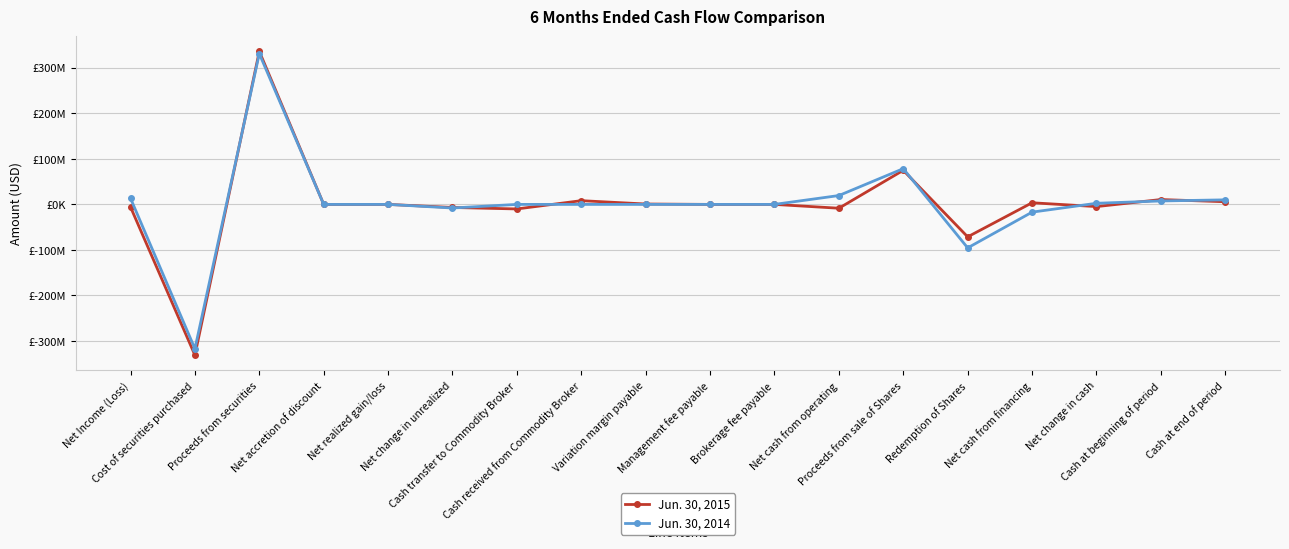

What are all the series names shown in the legend?

Jun. 30, 2015, Jun. 30, 2014